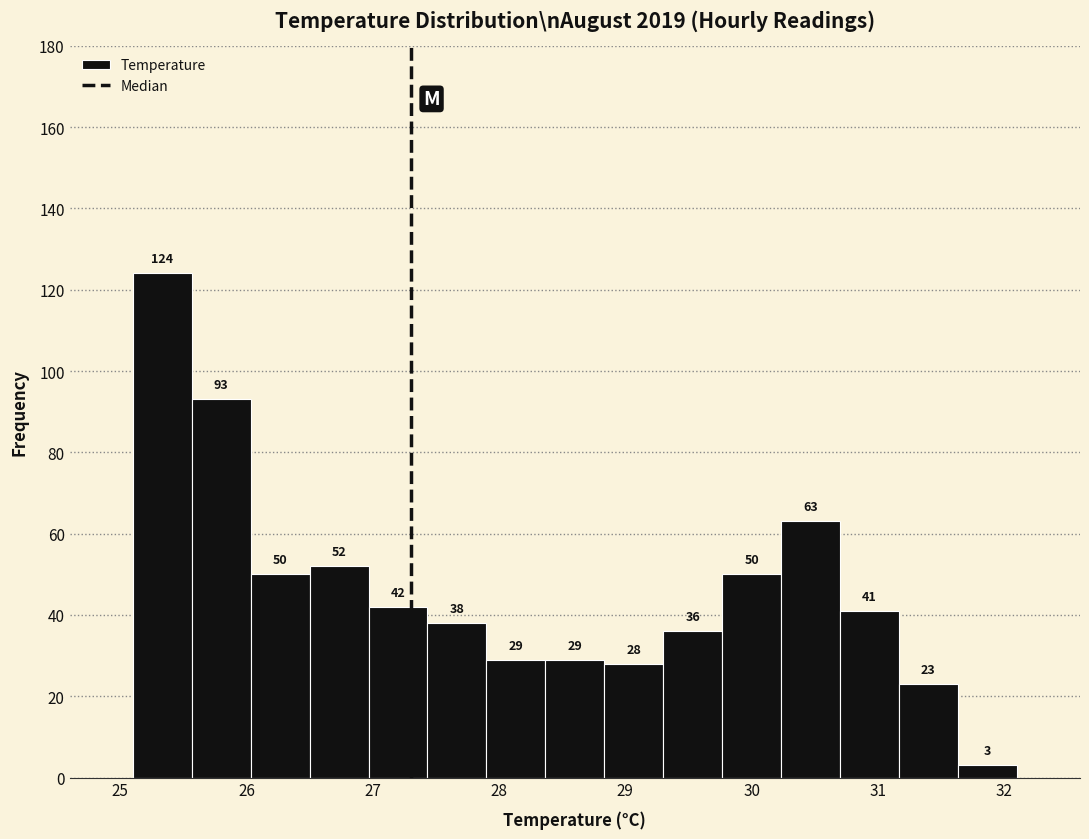

Which range on the x-axis has the tallest bar?

25.1 to 25.6